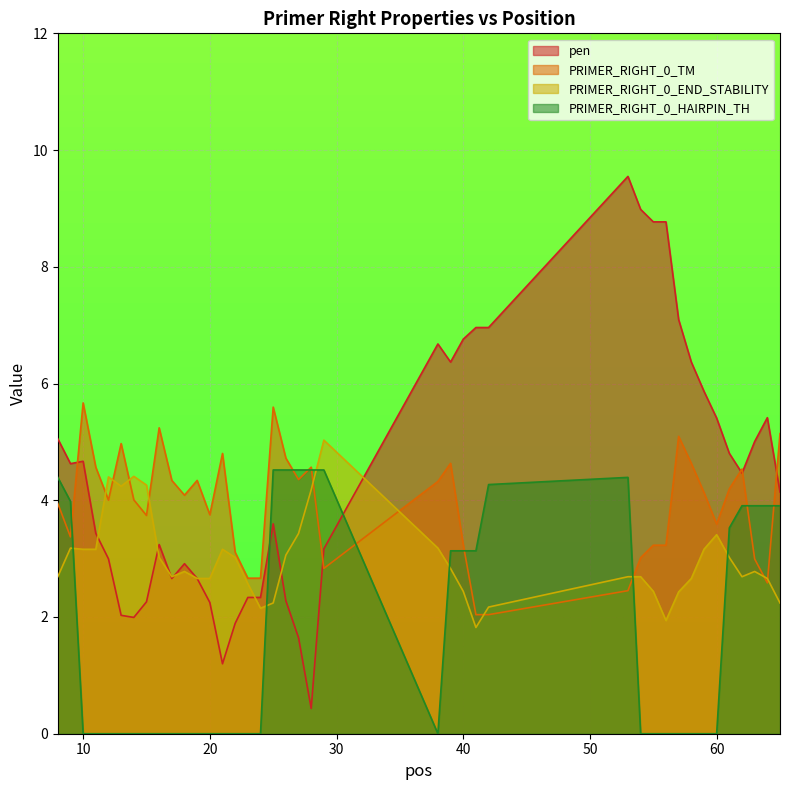

In PRIMER_RIGHT_0_HAIRPIN_TH, how many points are higher than both neighbors (excluding endpoints)?

1